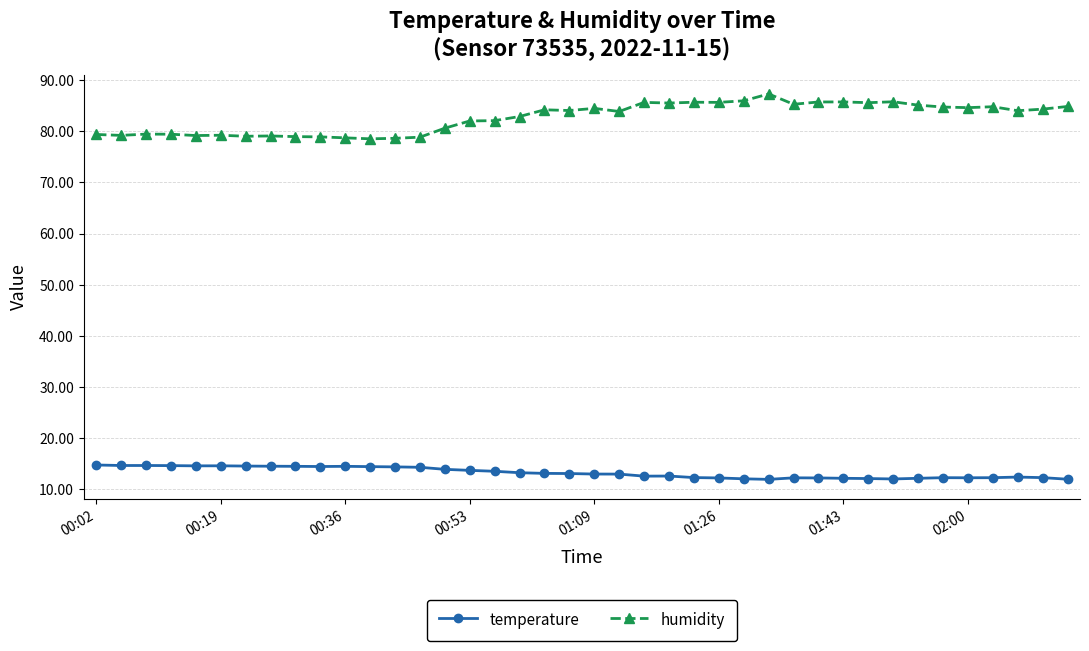

True or false: temperature has more than 2 points higher than both neighbors.

True